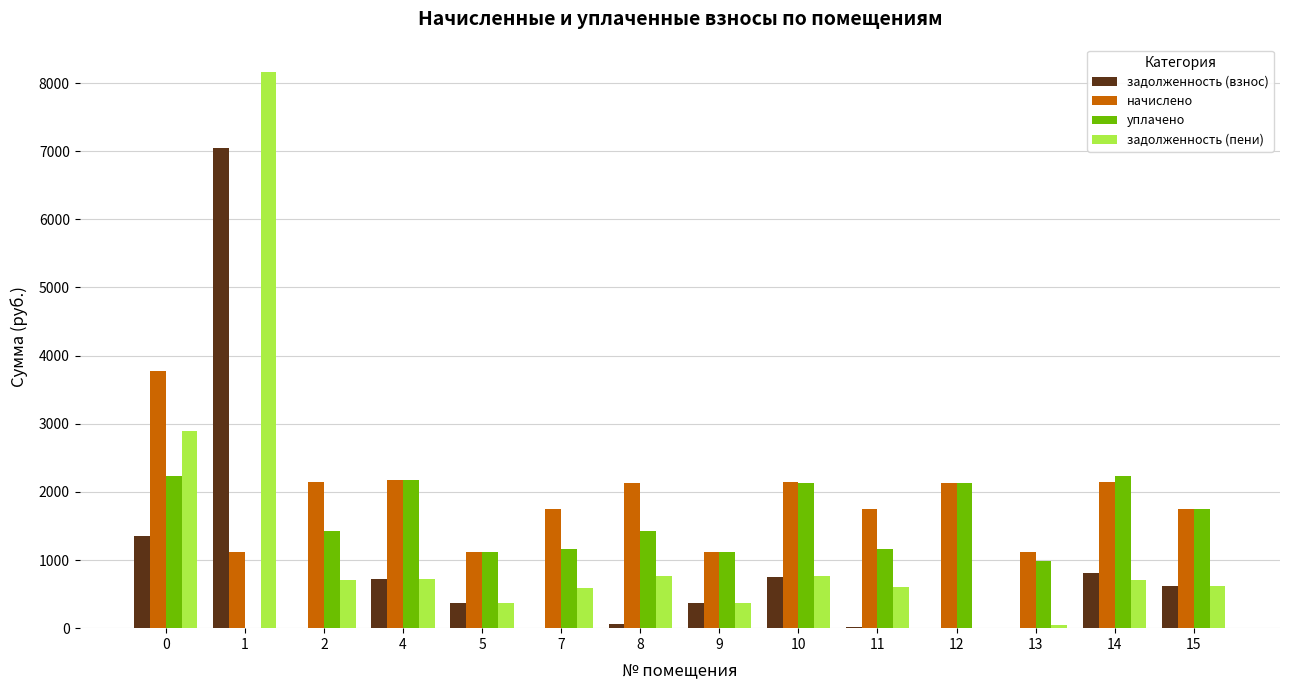

Count the number of categories in the chart.

14